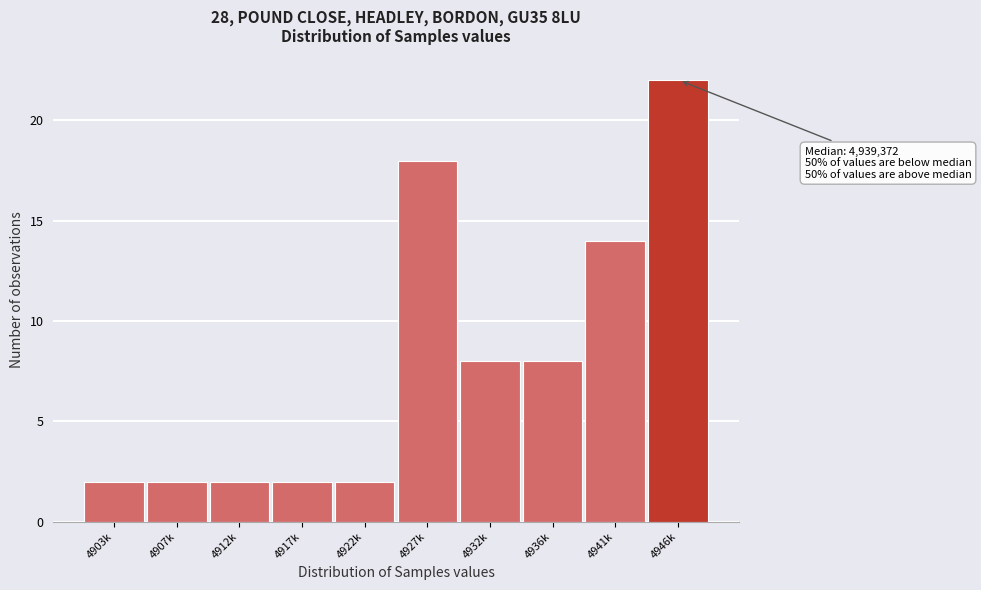

Reading right to left, what are all the values shown in this chart?

4946k=22	4941k=14	4936k=8	4932k=8	4927k=18	4922k=2	4917k=2	4912k=2	4907k=2	4903k=2